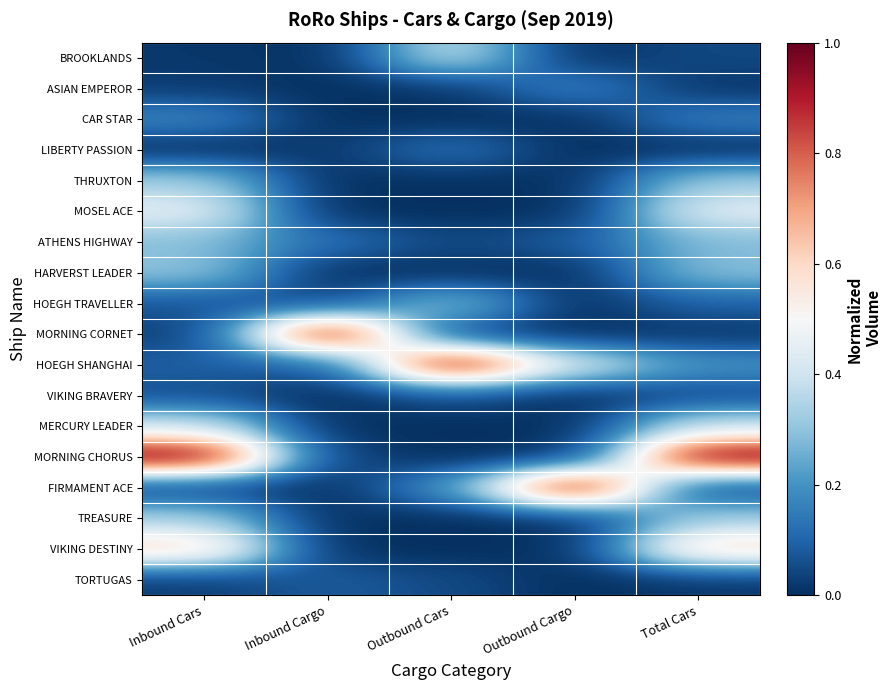

What is the total value across all series at Outbound Cars?

2.2